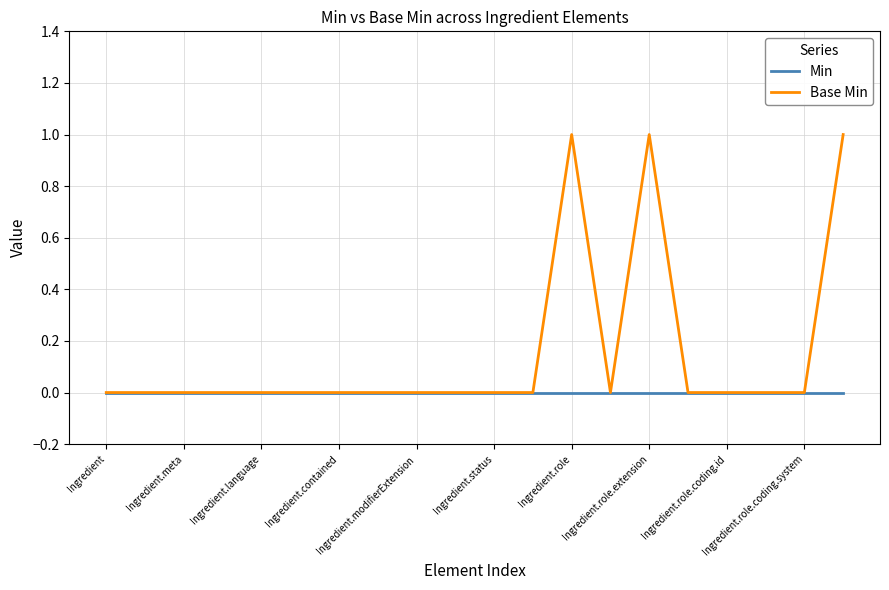

Which series has the widest spread of values?

Base Min